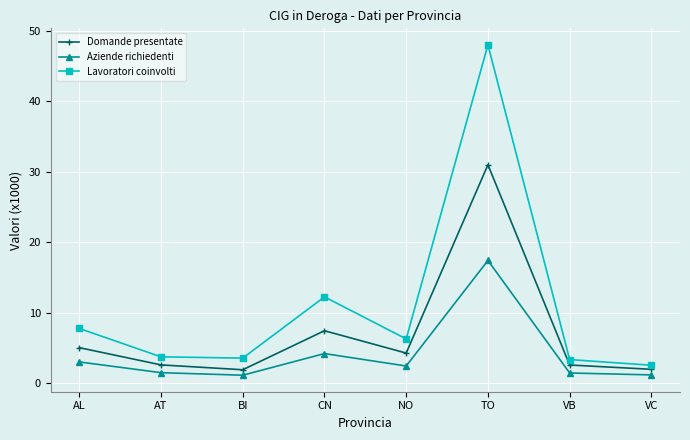

What is the total value across all series at VC?

5.6